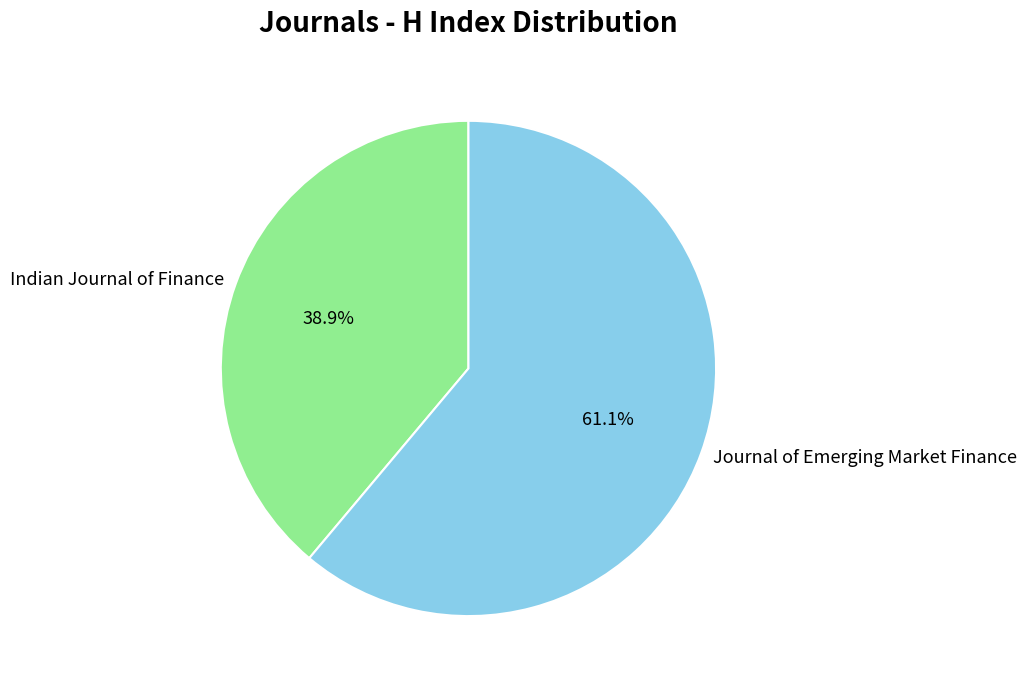

Which has a higher value, Journal of Emerging Market Finance or Indian Journal of Finance?

Journal of Emerging Market Finance